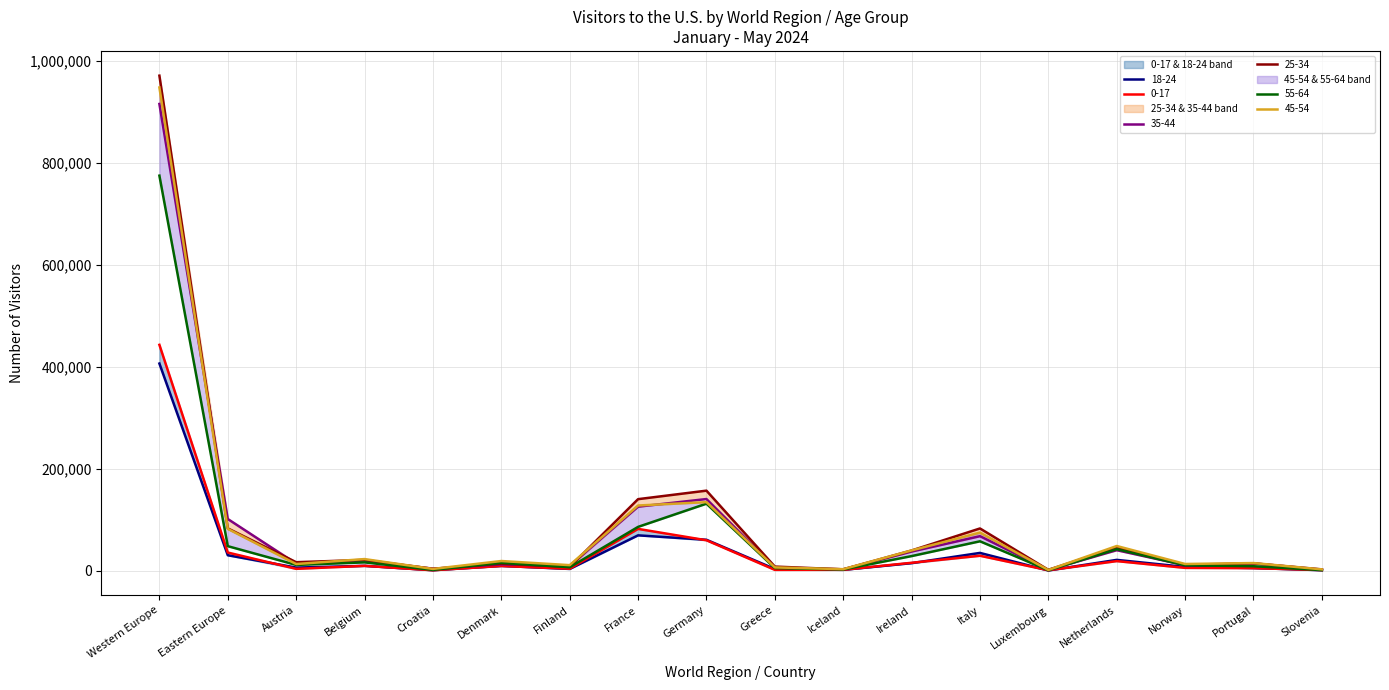

What is the label of the 17th point from the left?

Portugal